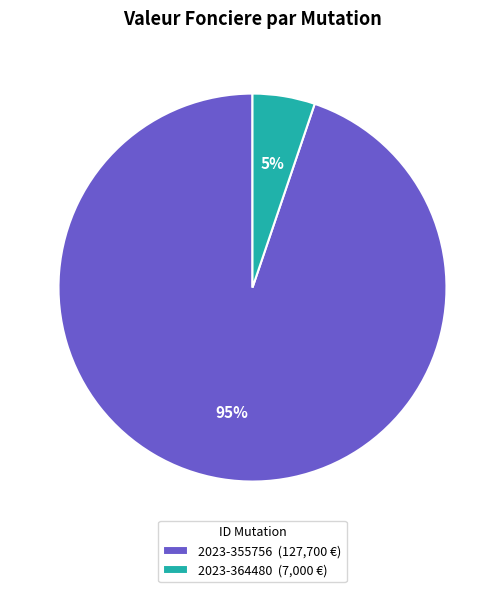

Combined, do 2023-355756 (127,700 €) and 2023-364480 (7,000 €) account for over 50%?

Yes